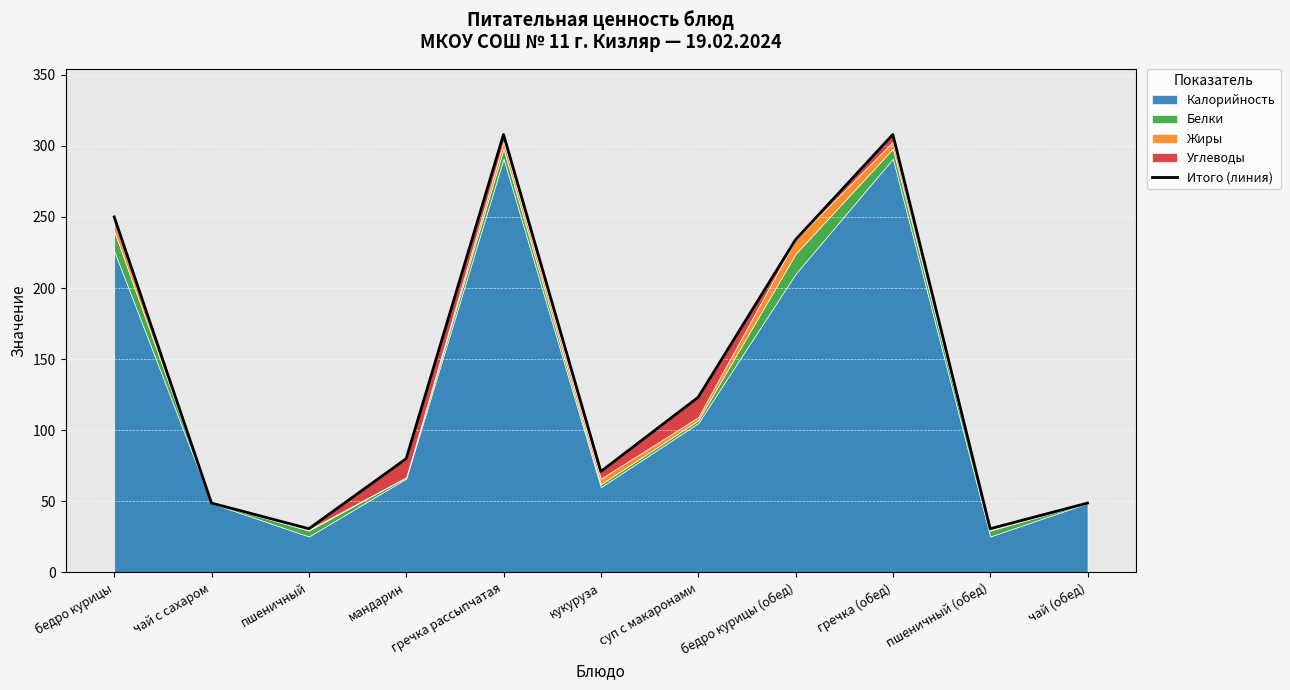

True or false: the data shows 127.7 at кукуруза.

False